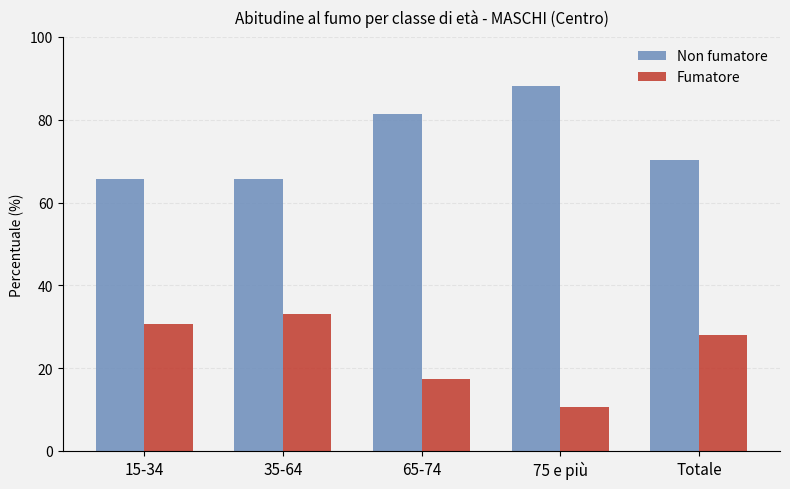

What is the value of the Fumatore bar at the 1st from the left?

30.7